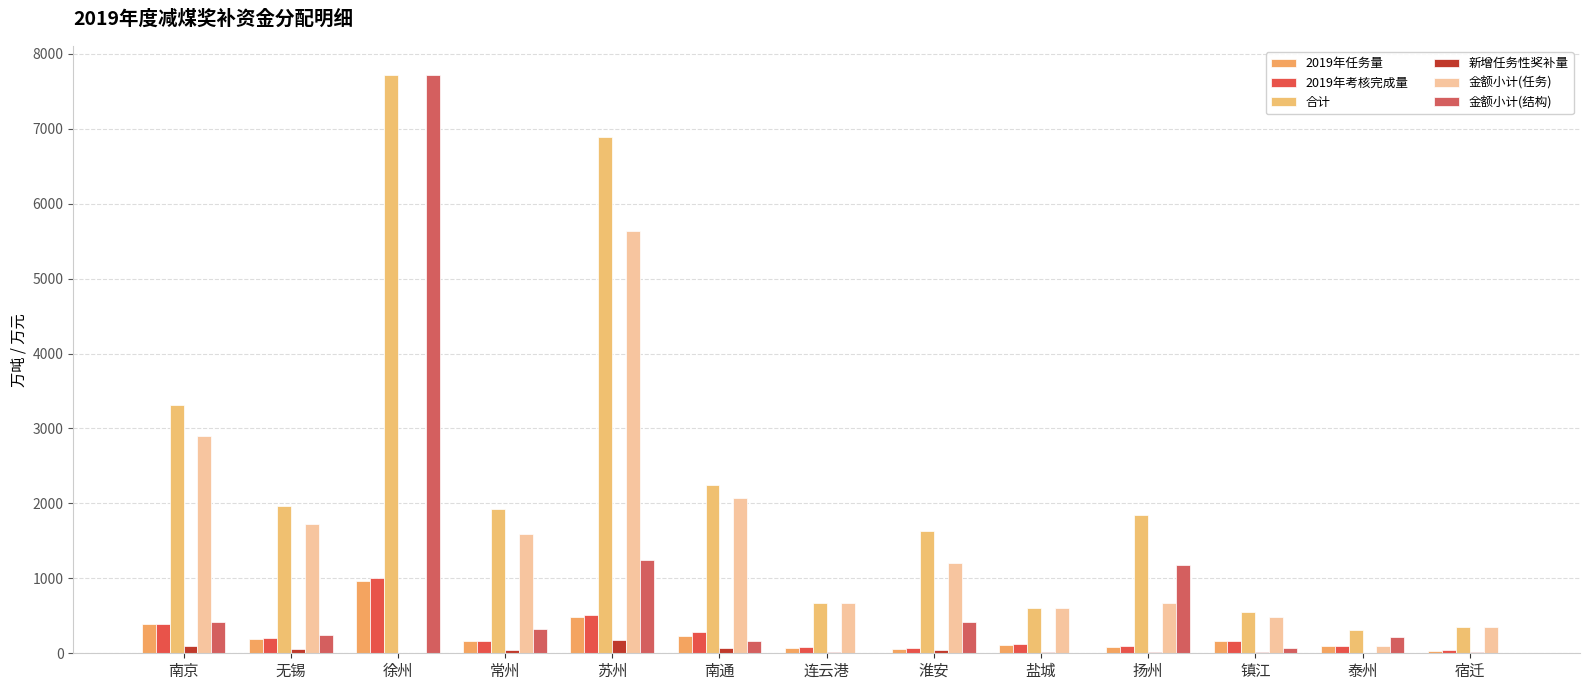

What is the difference between the 金额小计(任务) values at 常州 and 连云港?

924